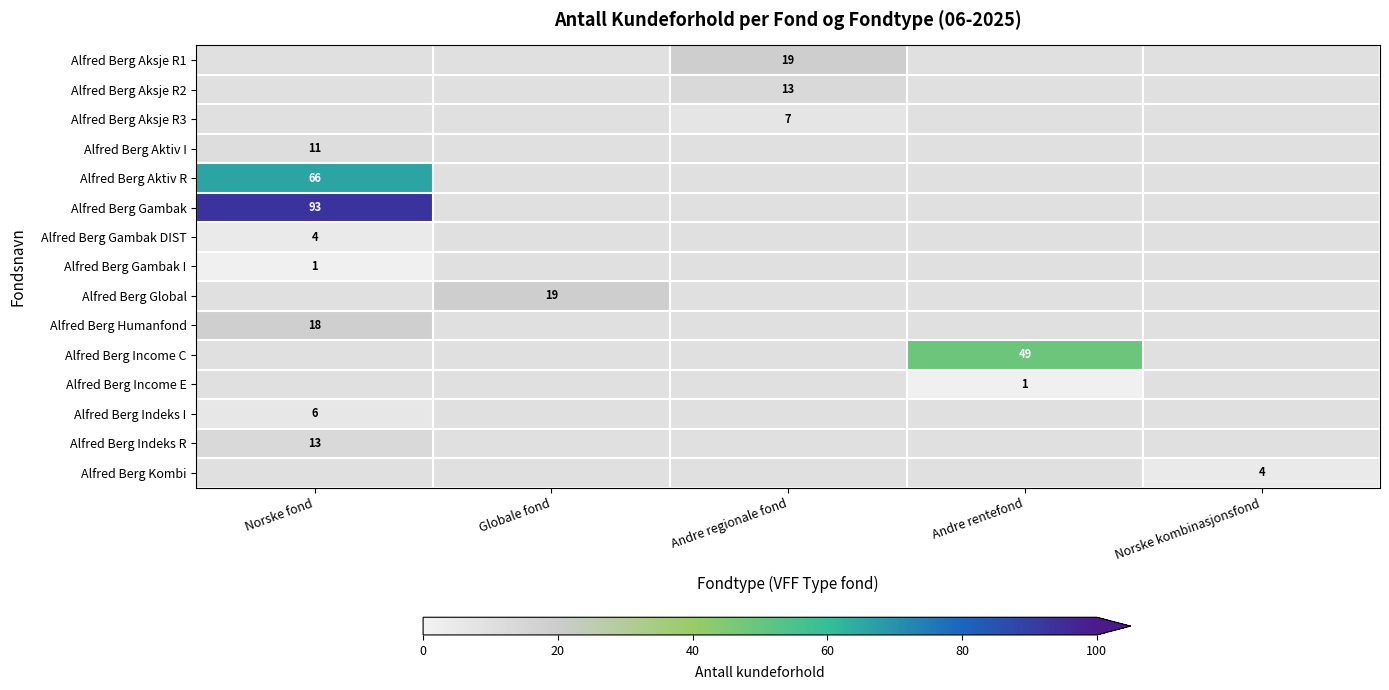

The Alfred Berg Aktiv I series shows 11 at Norske fond. True or false?

True